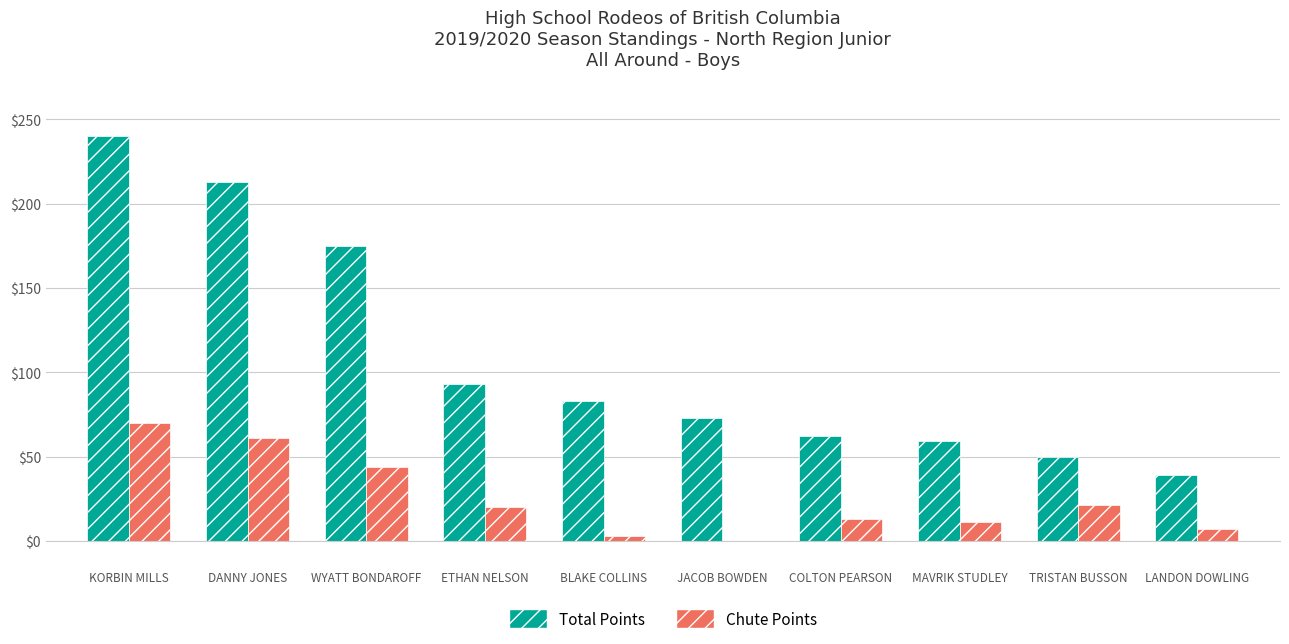

What is the sum of all Total Points values?

1087